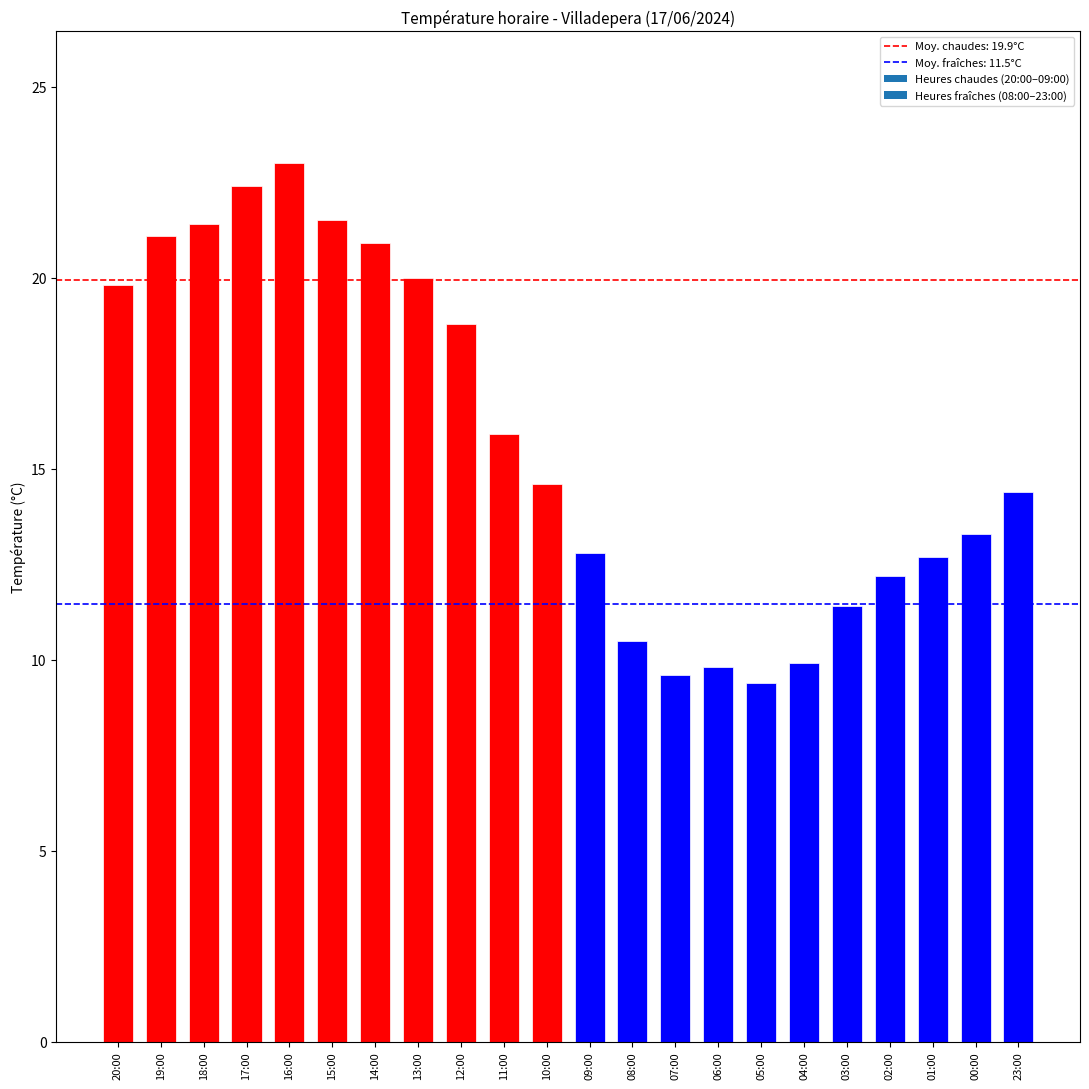

Does the chart contain stacked bars?

No